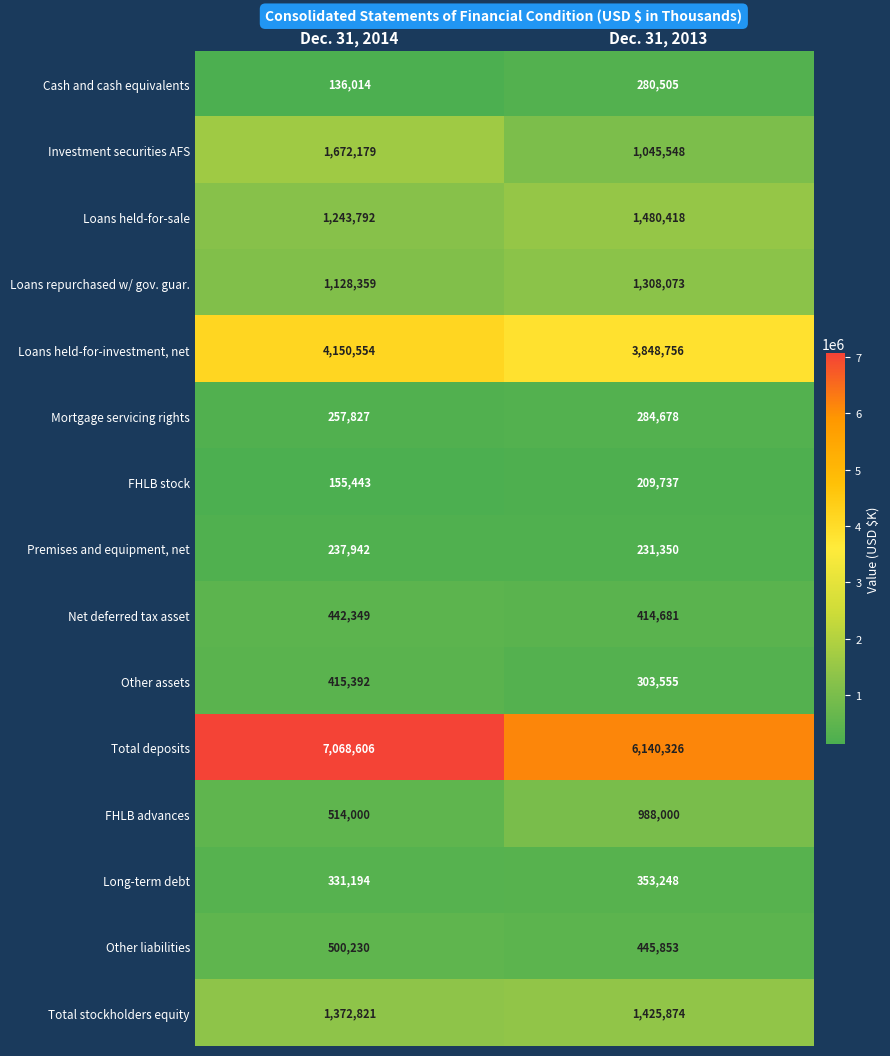

What is the sum of all Other assets values?

718947